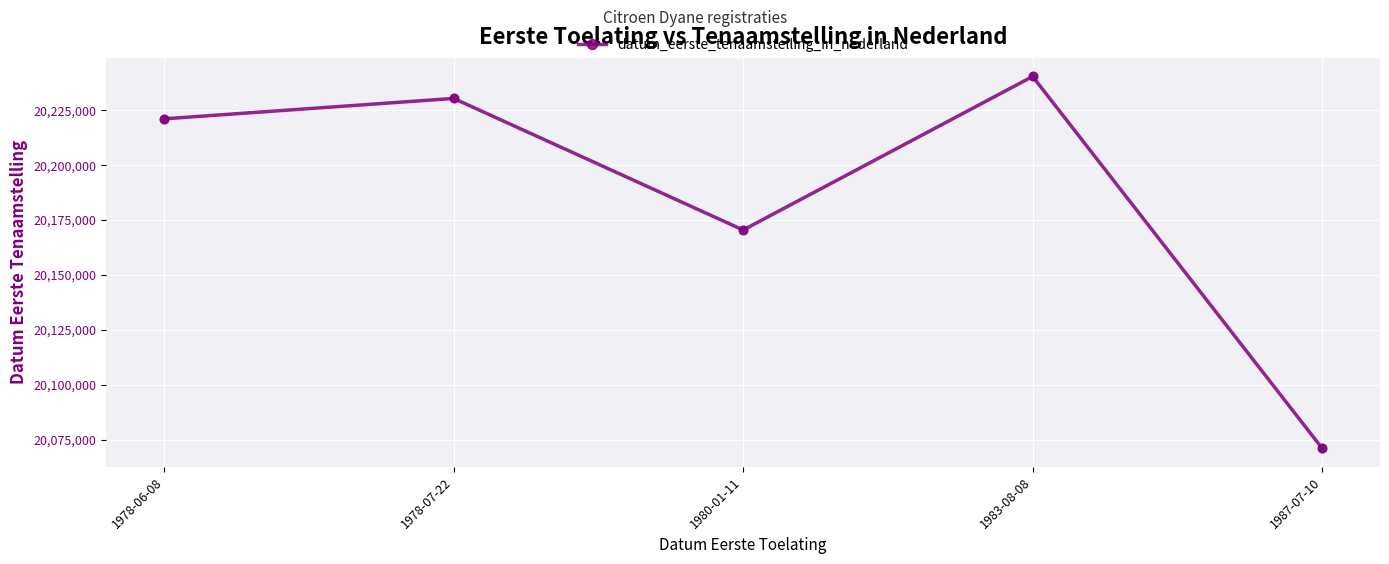

Which has a higher value, 1978-06-08 or 1983-08-08?

1983-08-08